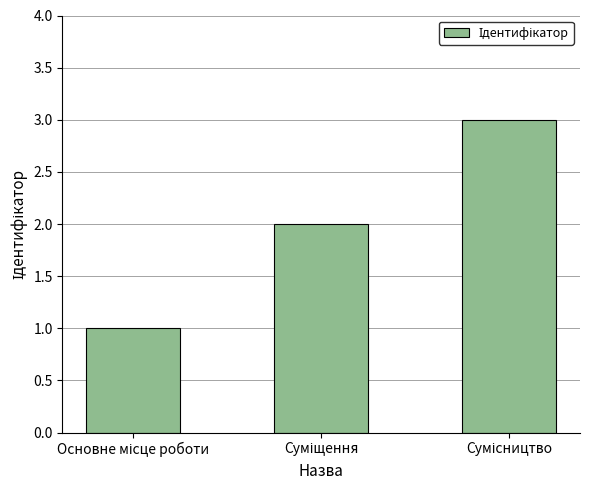

Reading right to left, transcribe all the data shown in this chart.

3	2	1